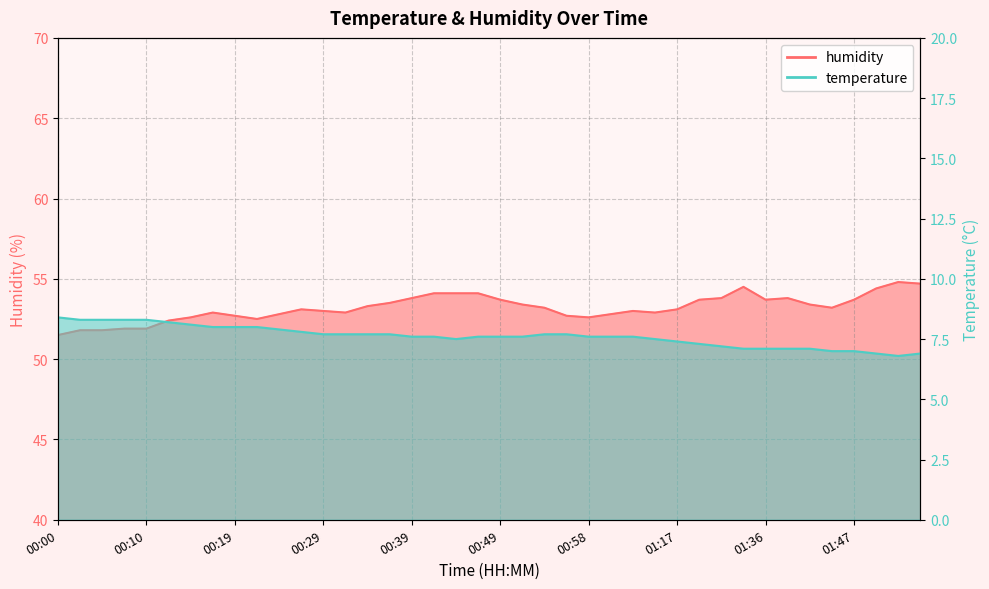

What is the label of the 32nd point from the left?

01:31